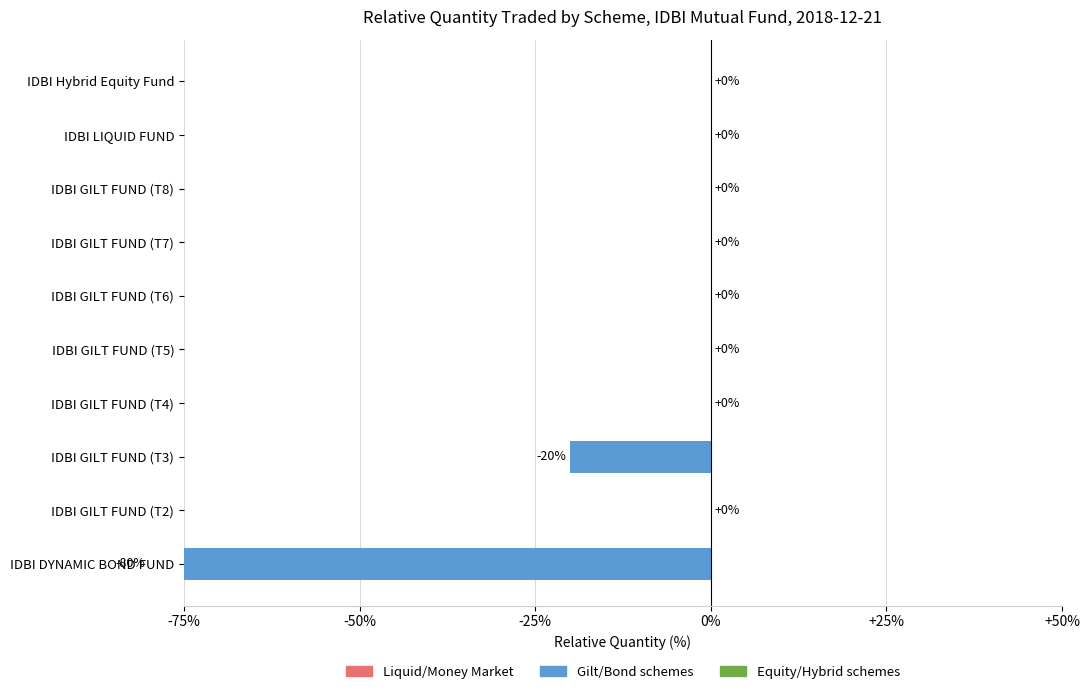

Reading left to right, what are all the values shown in this chart?

-80	0	-20	0	0	0	0	0	0	0